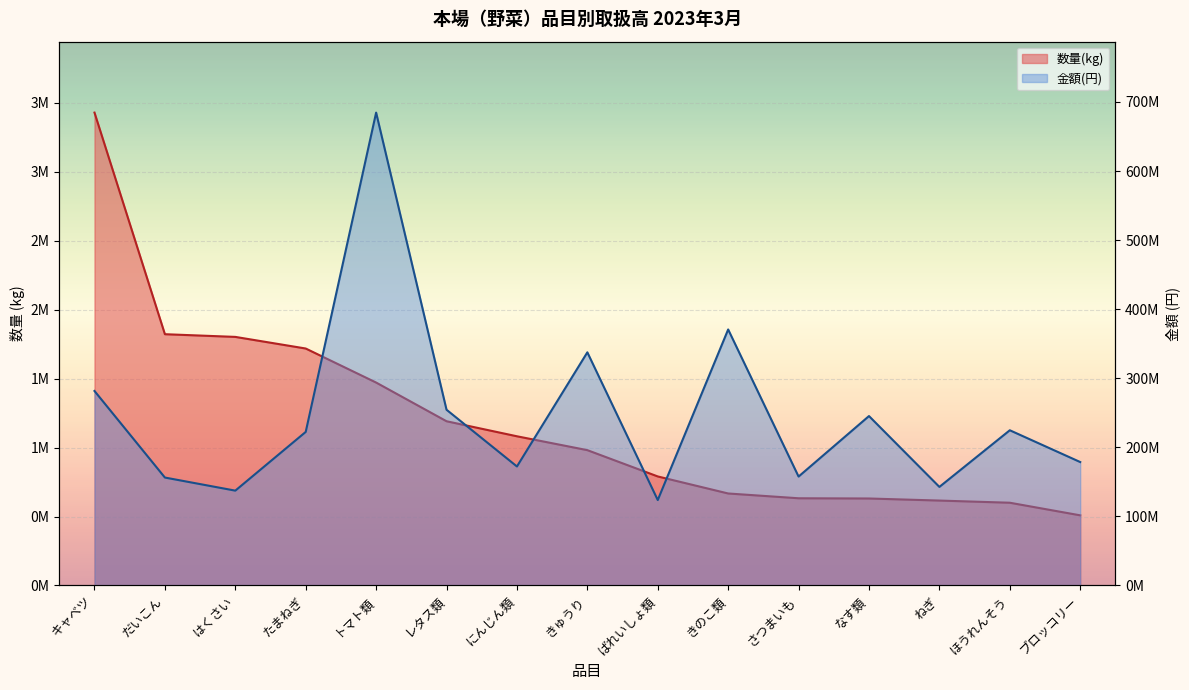

At which label does 数量(kg) reach its peak?

キャベツ